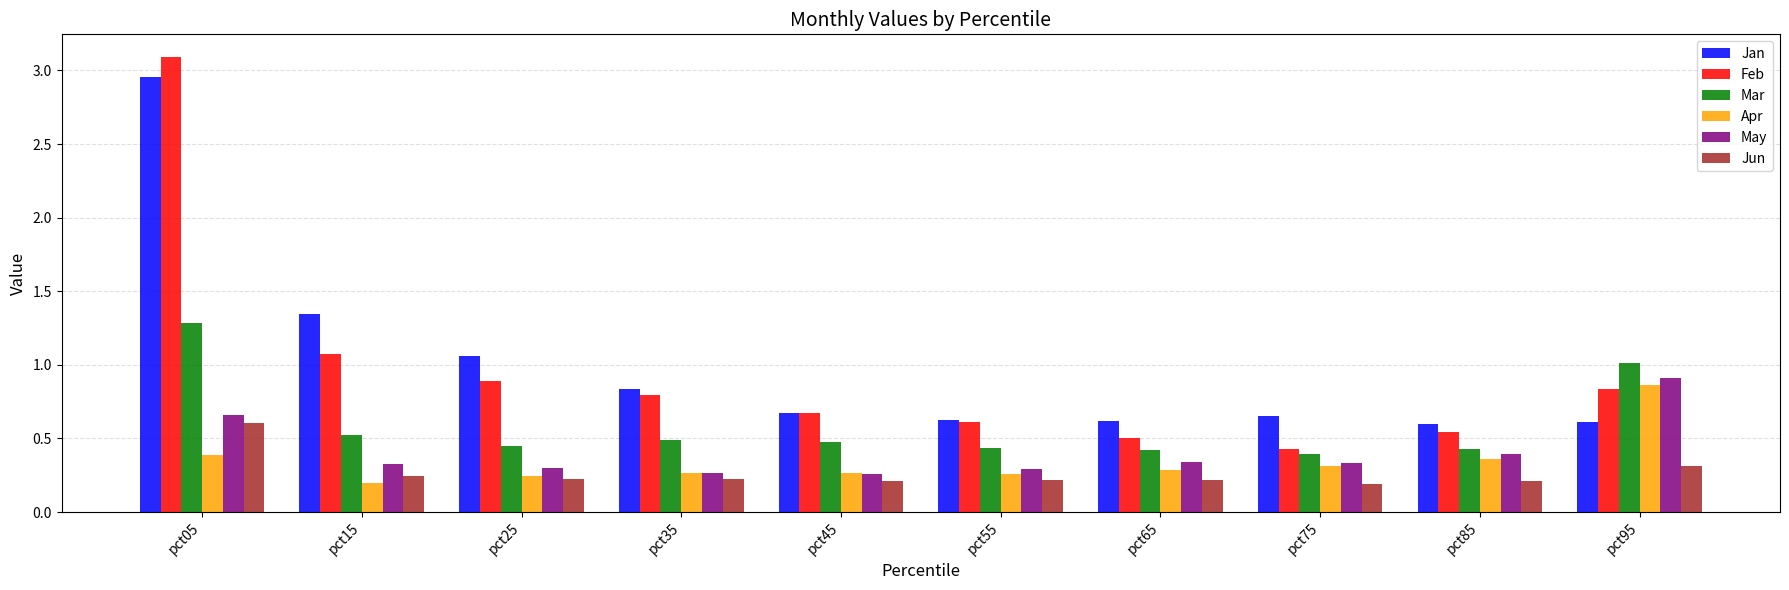

What is the sum of all Mar values?

5.9